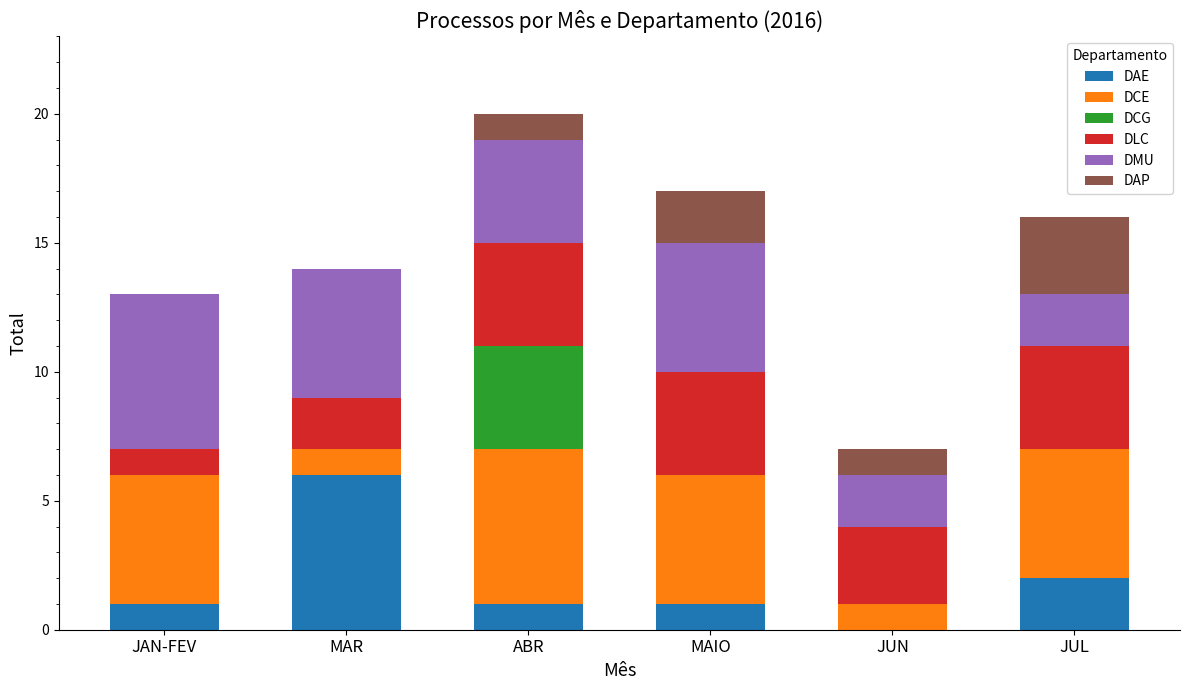

What is the total value across all series at JUL?

16